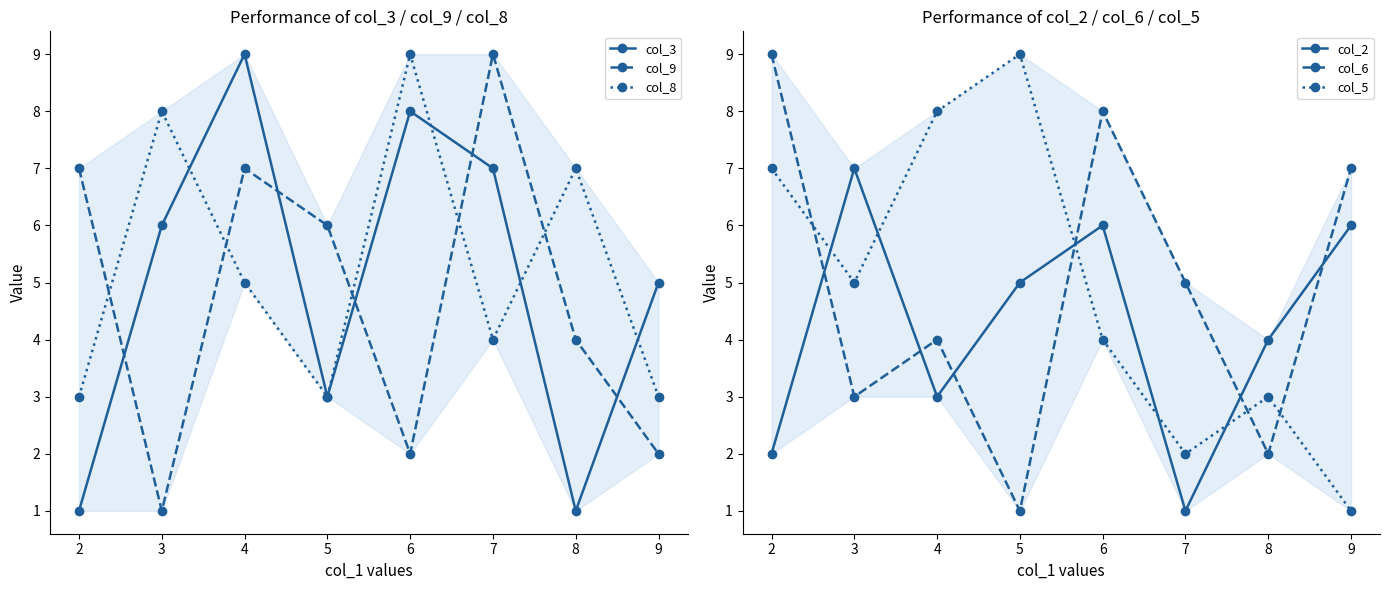

The col_3 series shows 11 at 3. True or false?

False